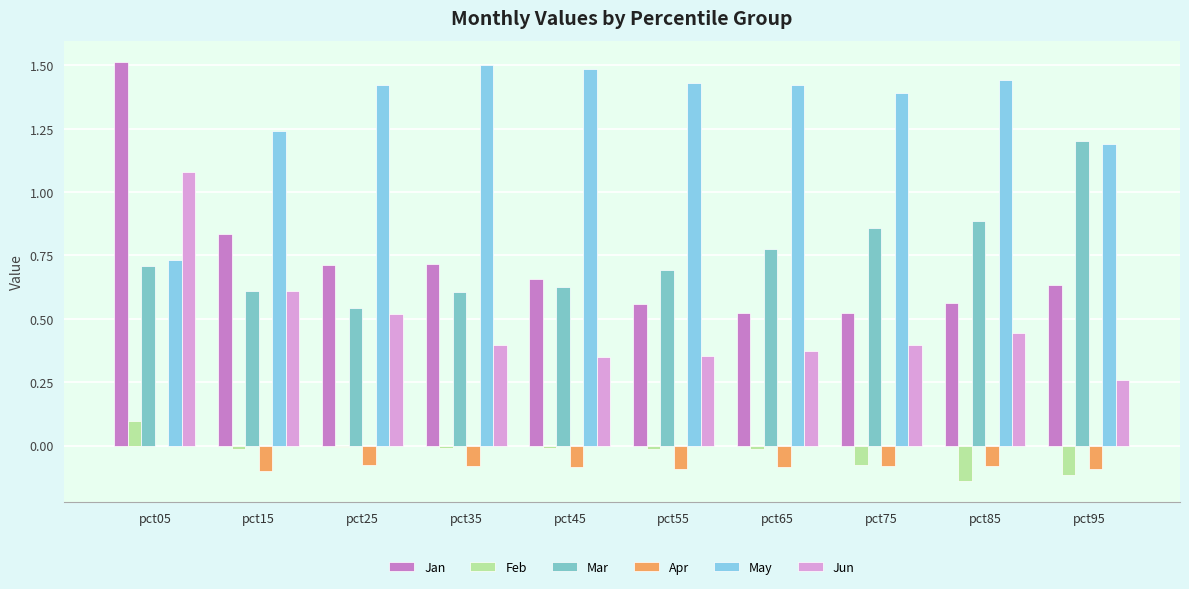

How many series are shown in this chart?

6